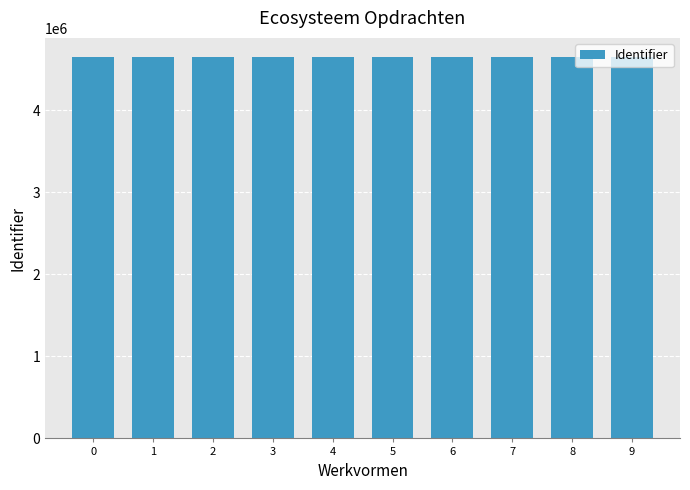

Are the bars horizontal?

No